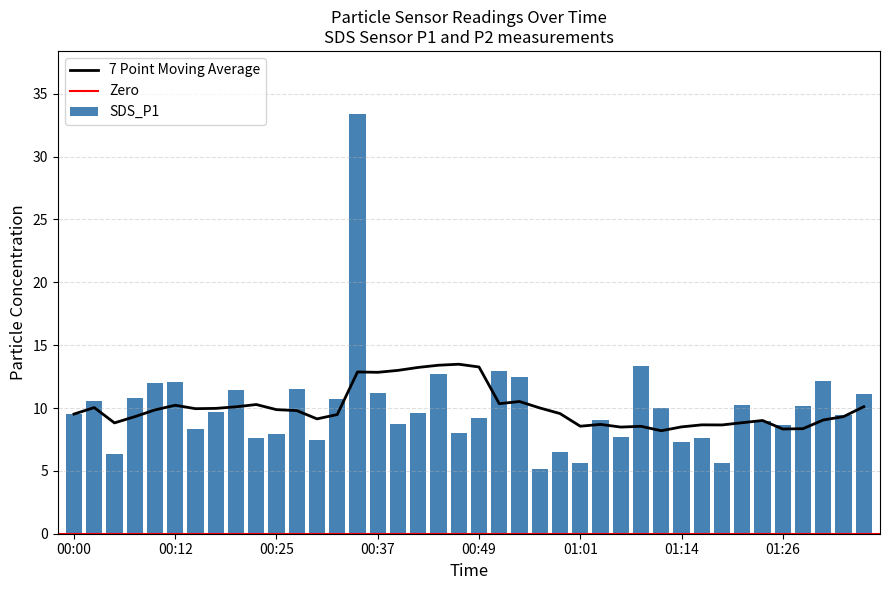

Where does the data first go above 9?

00:00